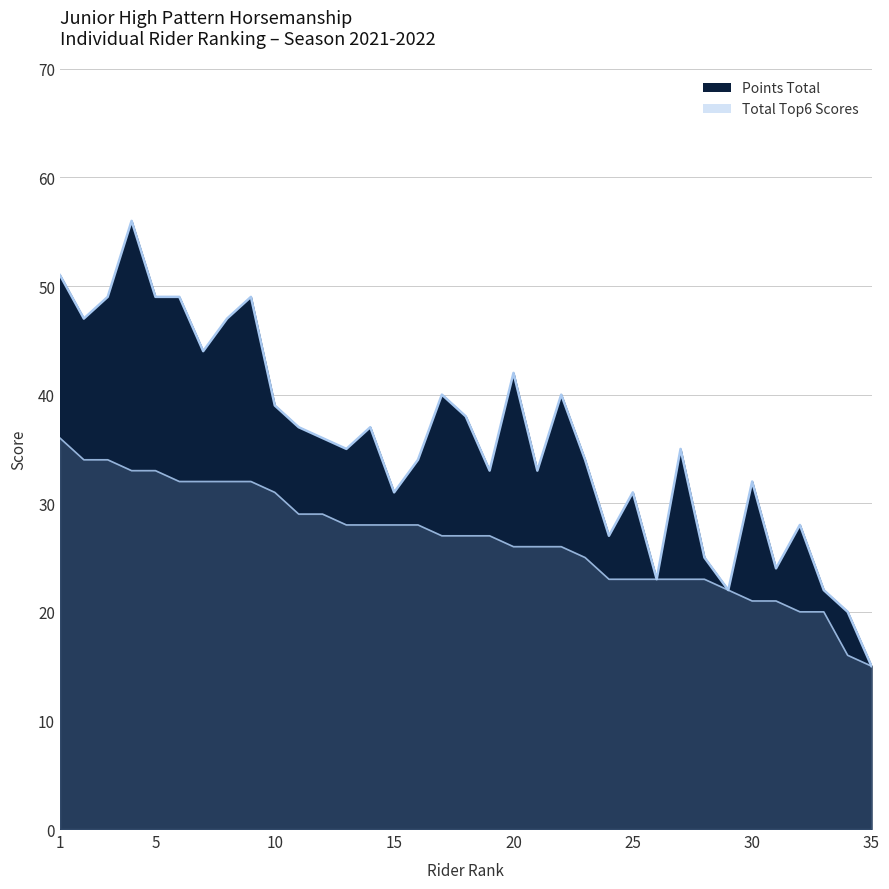

How many data points in Points Total are less than 35?

16